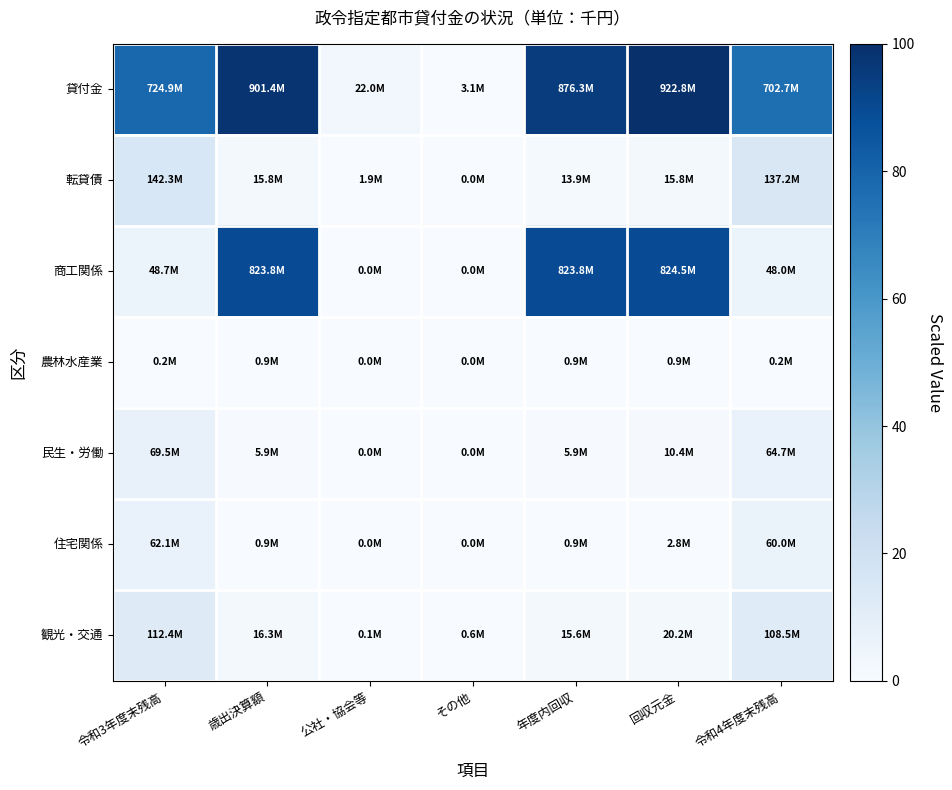

Between 年度内回収 and 令和4年度末残高, which is larger?

年度内回収